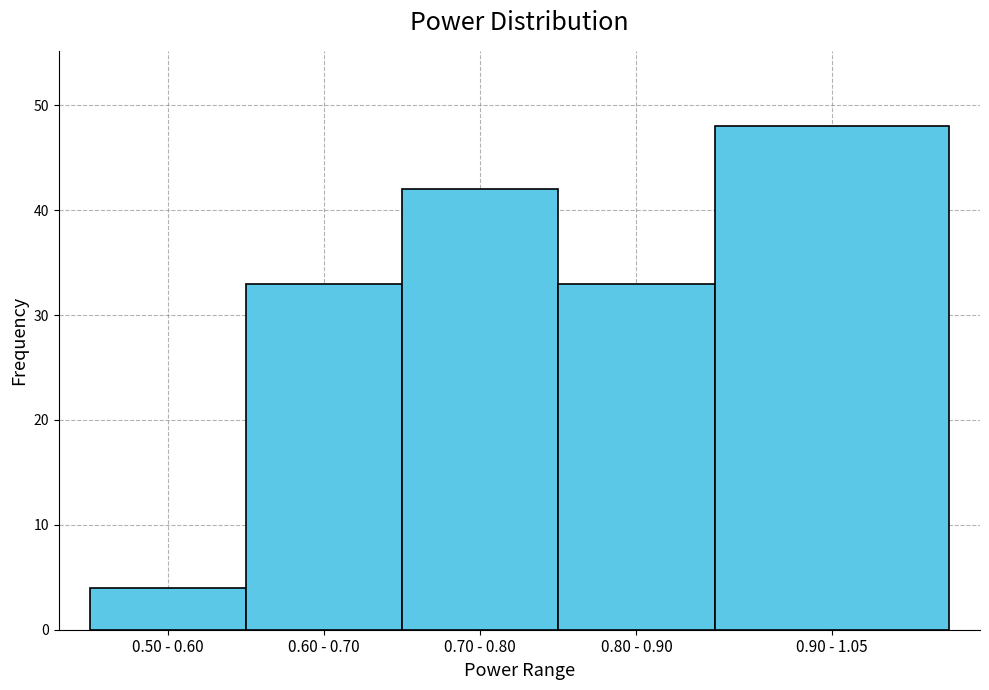

Reading left to right, what are all the values shown in this chart?

0.50 - 0.60=4	0.60 - 0.70=33	0.70 - 0.80=42	0.80 - 0.90=33	0.90 - 1.05=48